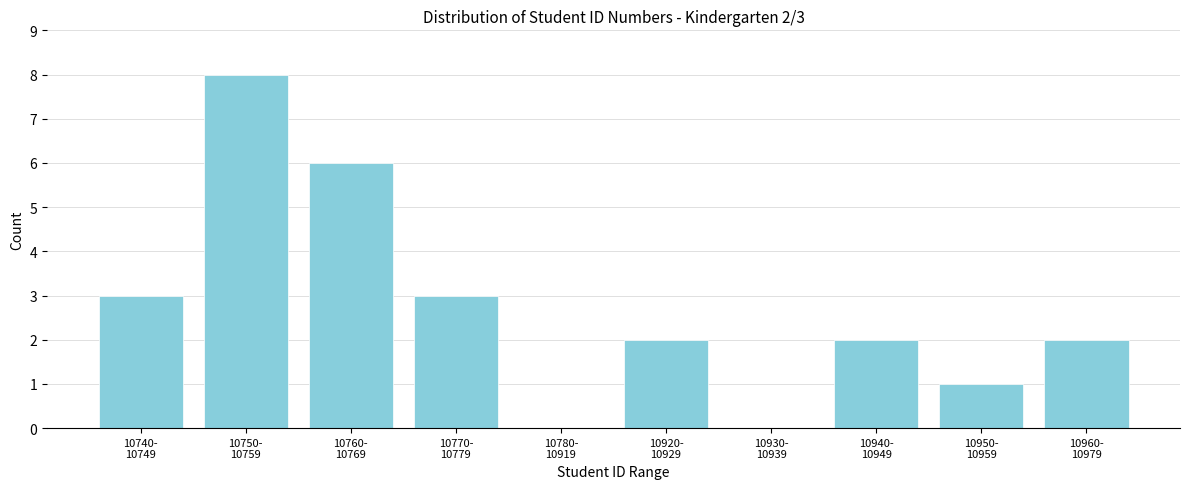

What is the maximum value shown in the chart?

8